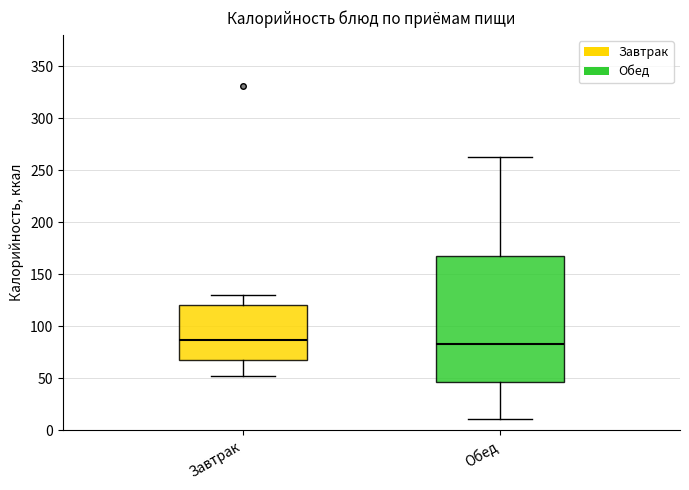

Comparing the boxes themselves (not the whiskers), which one is the tallest?

Обед